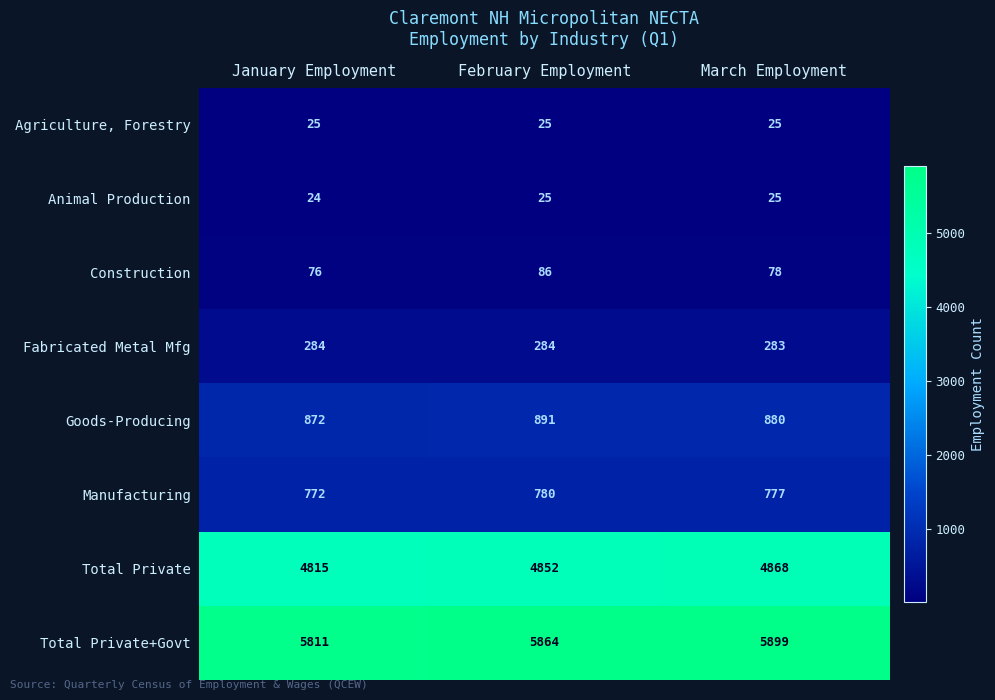

Which series has the largest range (max minus min)?

Total Private+Govt